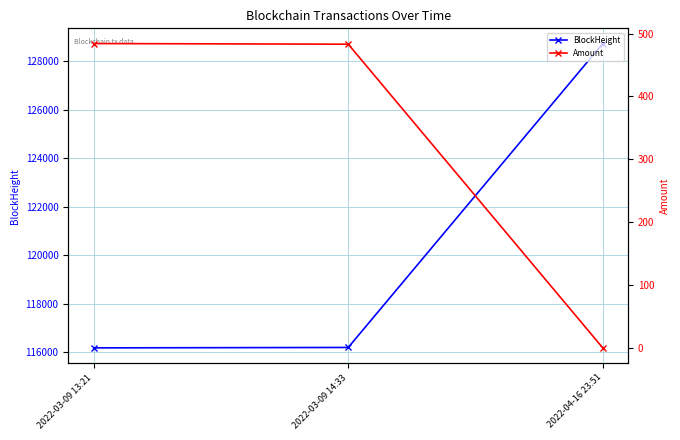

The Amount series shows 484.1 at 2022-03-09 13:21. True or false?

True